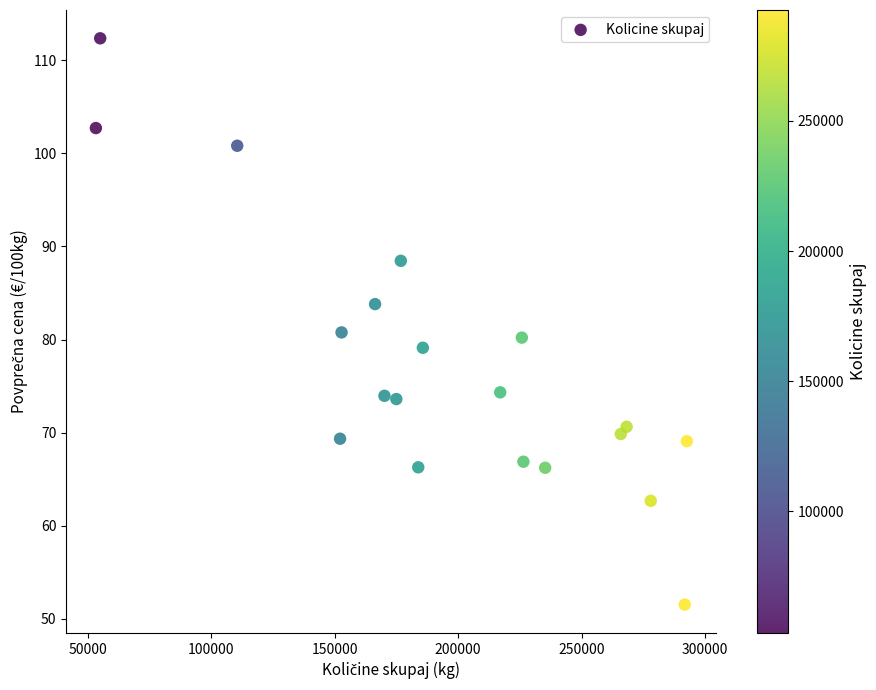

What is the range of Y values (max minus min)?

60.8